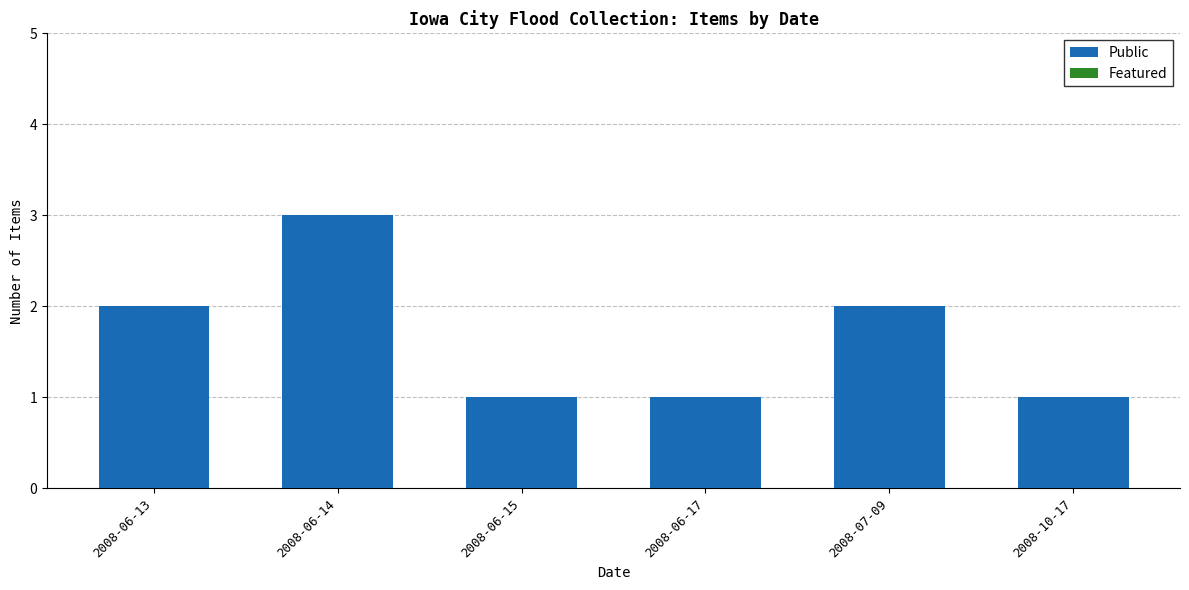

What is the label of the 4th bar from the left?

2008-06-17